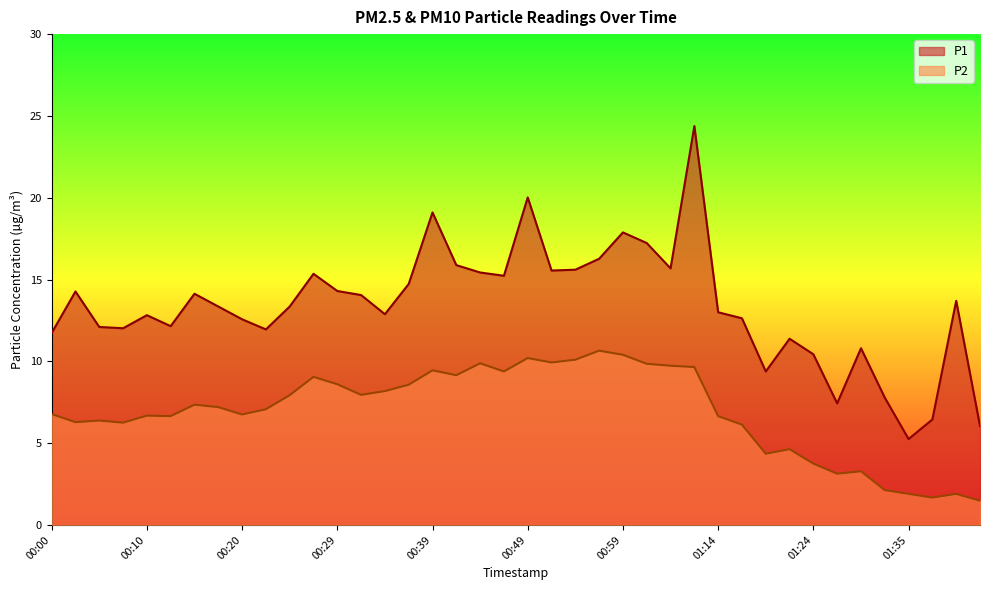

Between 00:20 and 00:42, which series saw the biggest shift?

P1